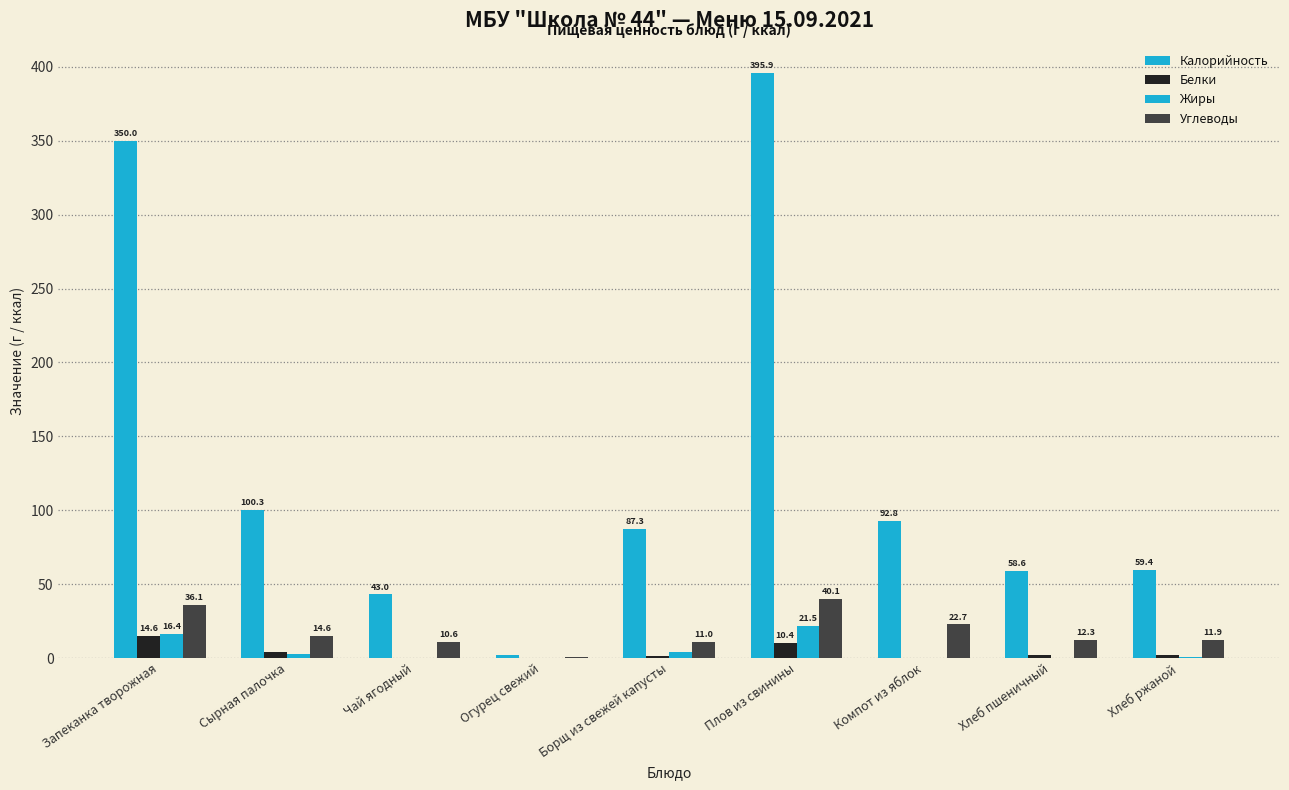

Which series has the largest range (max minus min)?

Калорийность